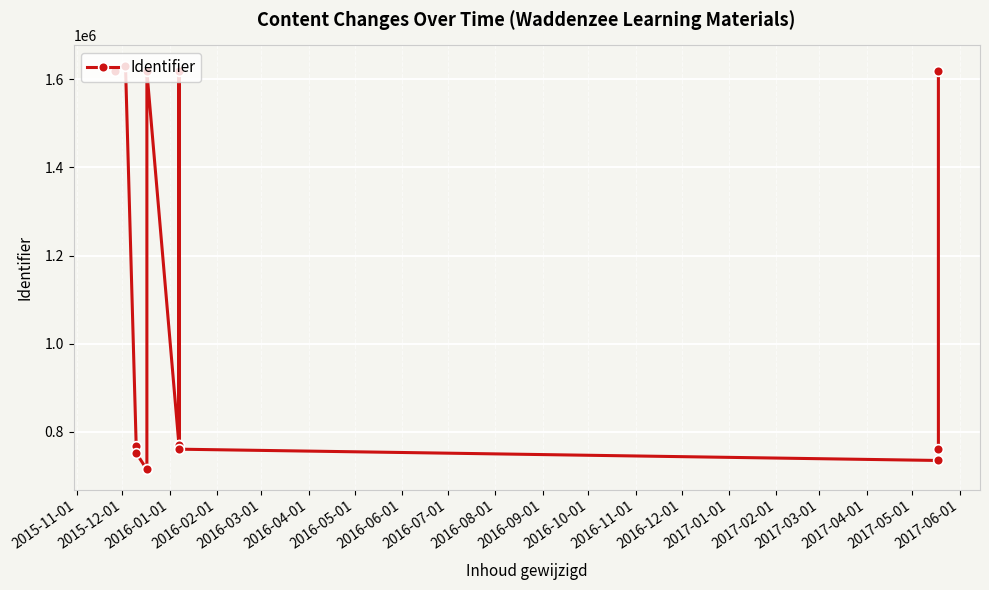

Does the chart display data point markers on the line(s)?

Yes